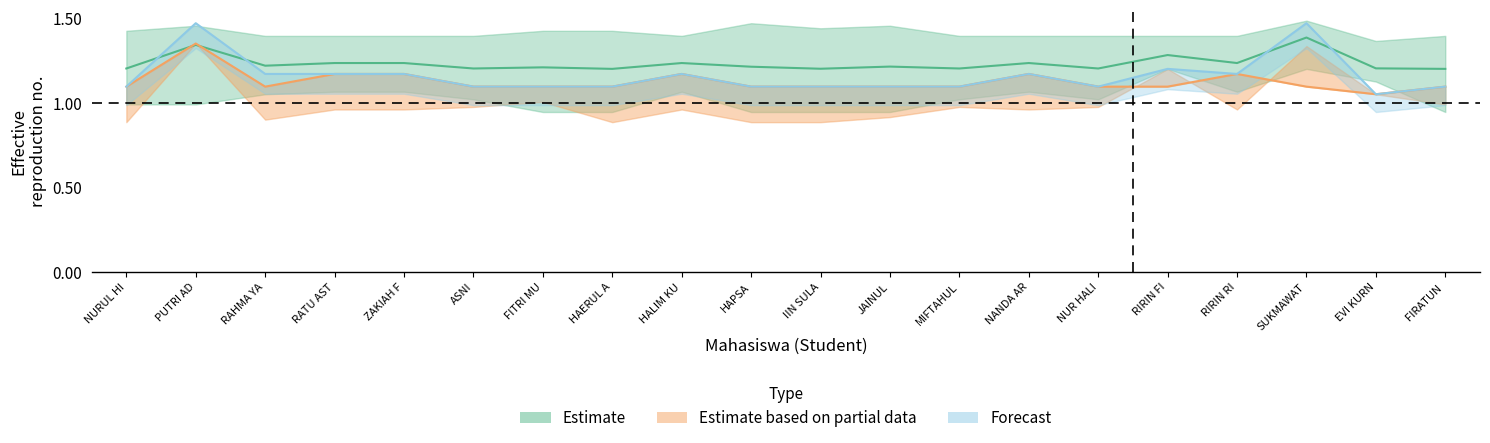

Where is the first local minimum for Nilai Akhir?

RAHMA YA